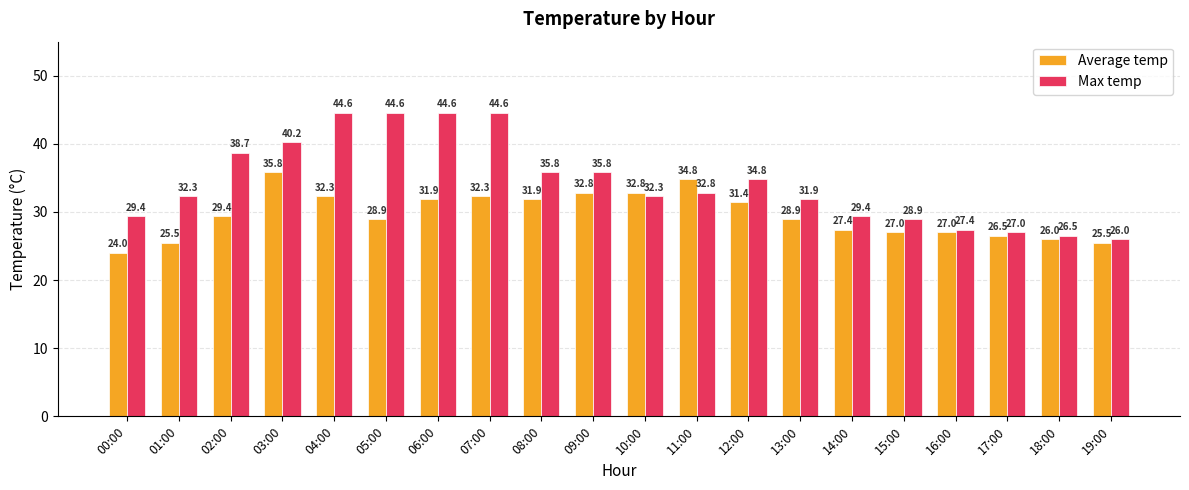

How many bars are there in total?

40